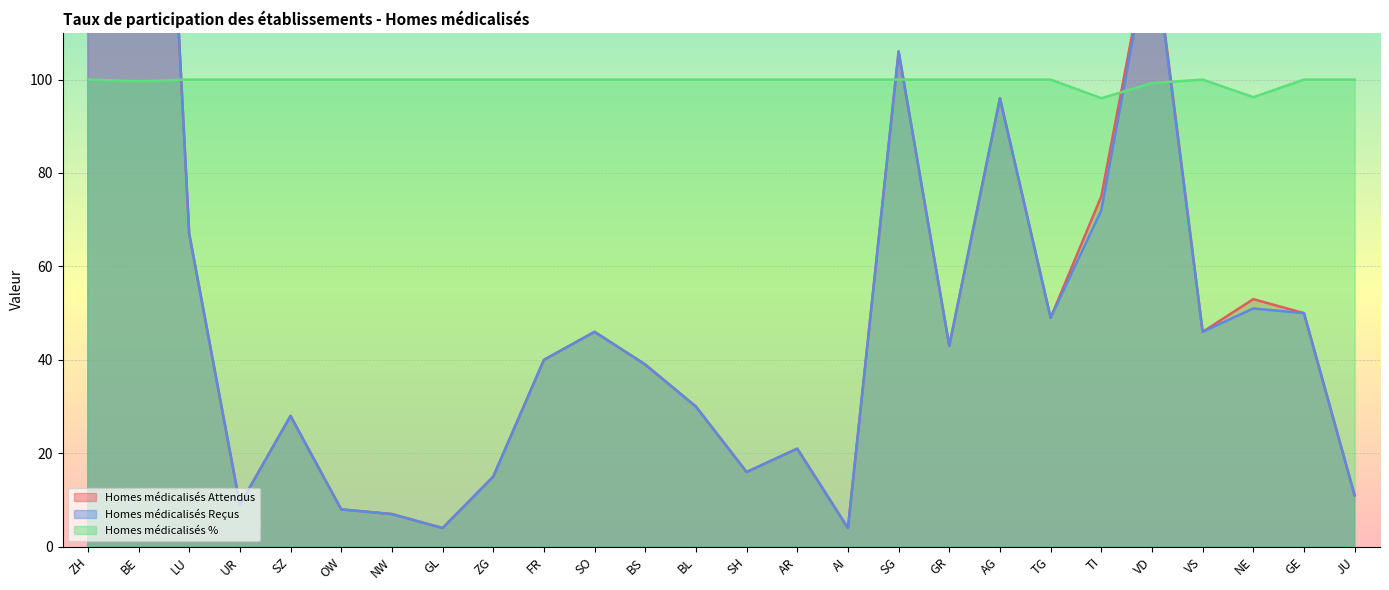

True or false: Homes médicalisés Reçus has a value of 9.0 at UR.

True